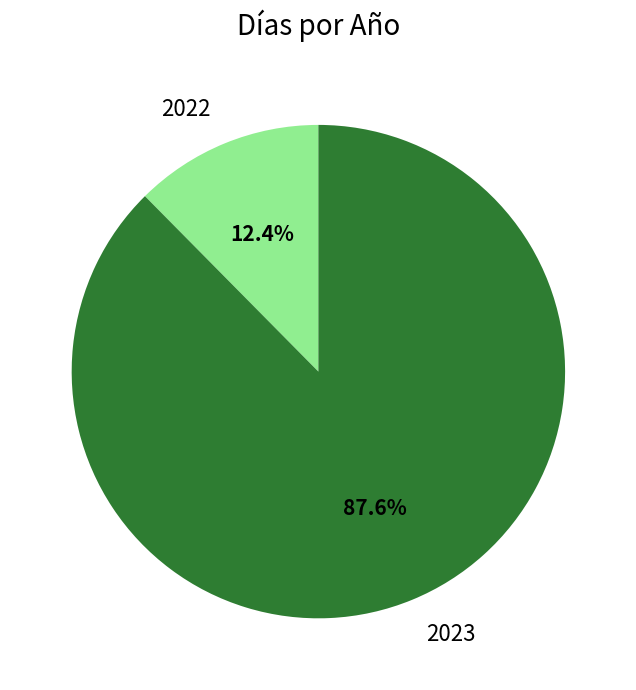

The 2022 slice represents 6% of the pie. True or false?

False